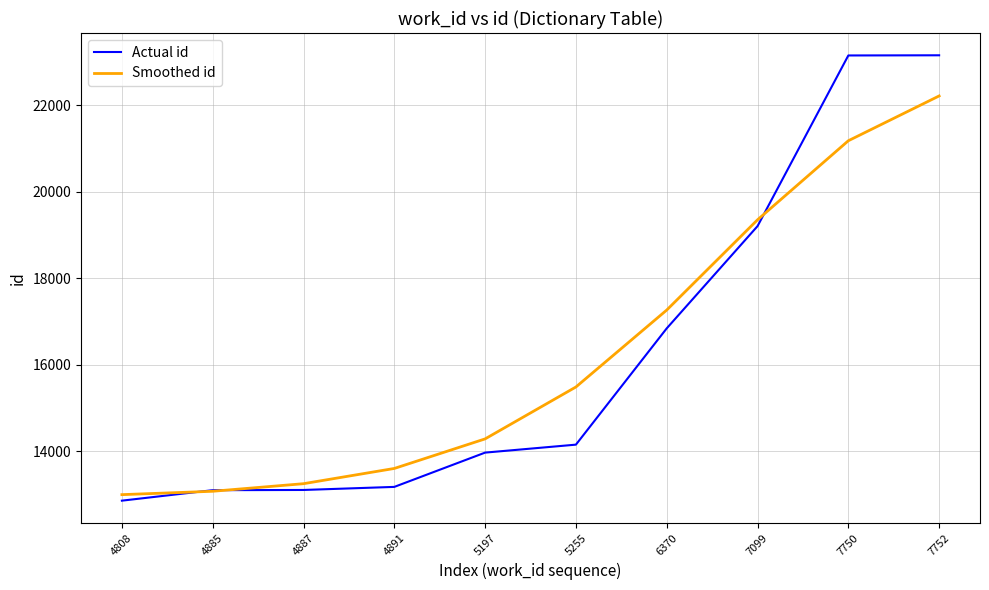

Which series changed the most between 4885 and 7752?

Actual id